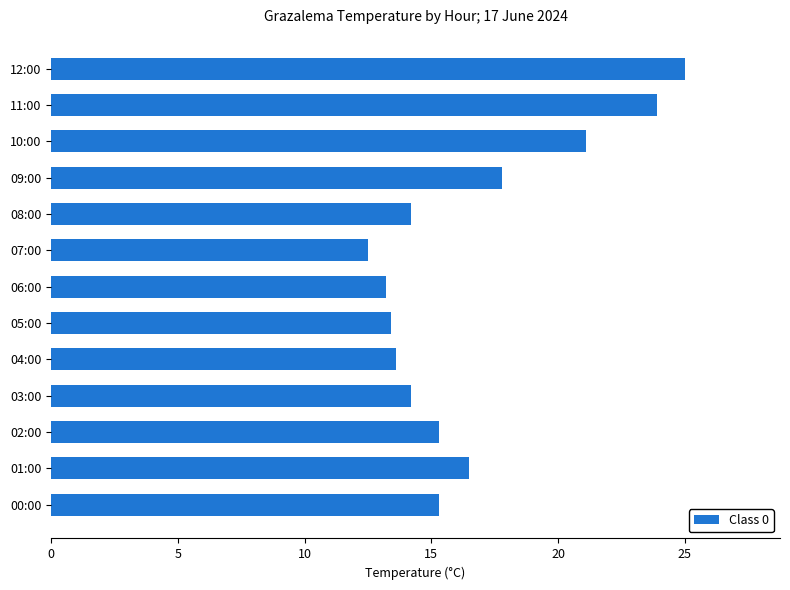

At which label is the value closest to 18?

09:00